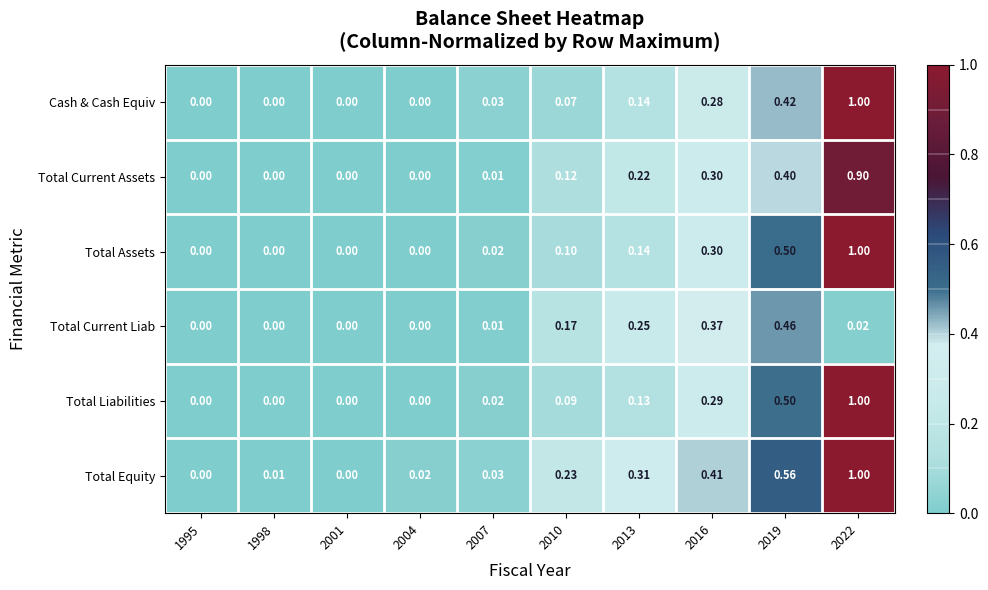

Which series changed the most between 1998 and 2016?

Total Equity